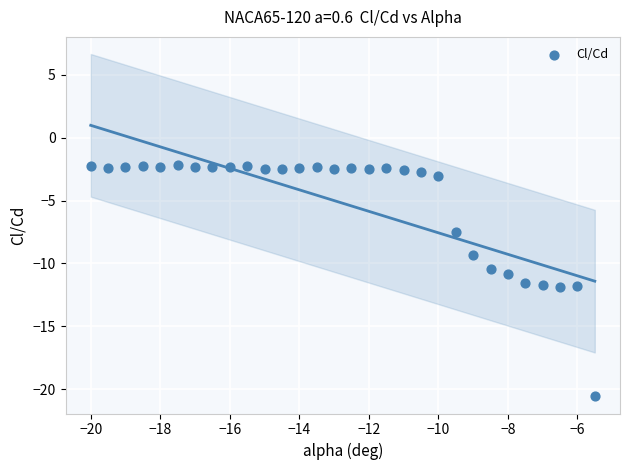

What is the range of Y values (max minus min)?

18.4